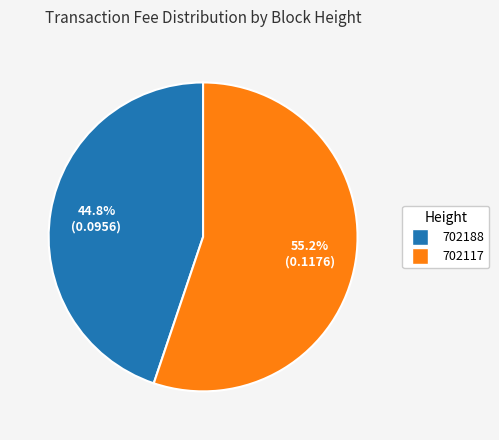

Which has a higher value, 702117 or 702188?

702117